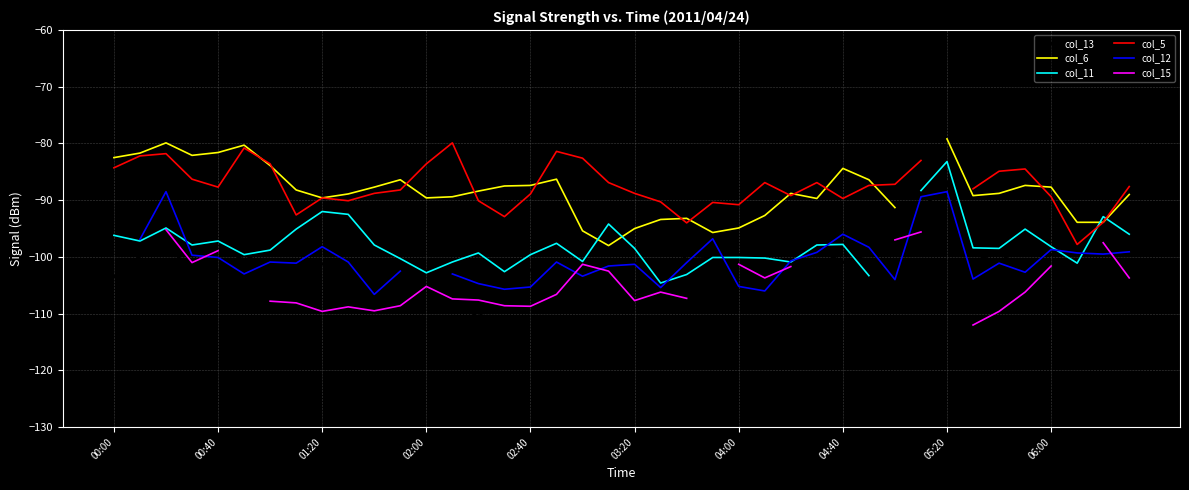

Which series has the widest spread of values?

col_13